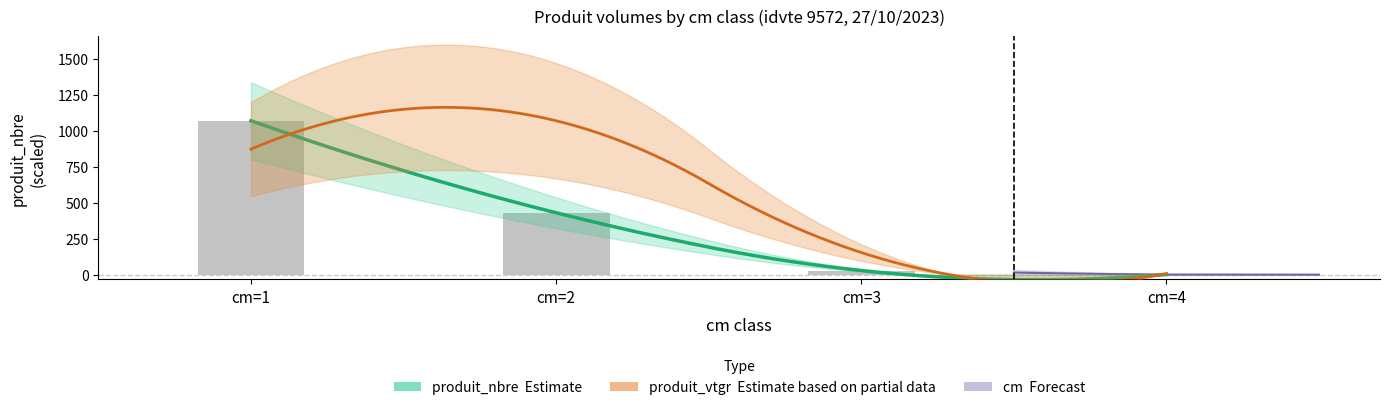

How many values in the cm series are below 3?

2